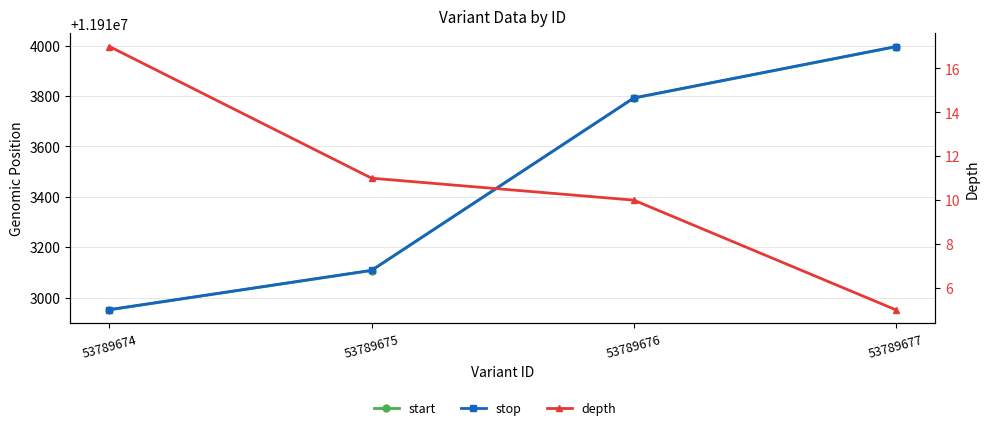

What is the approximate value of depth at 53789676, to the nearest 5?

10